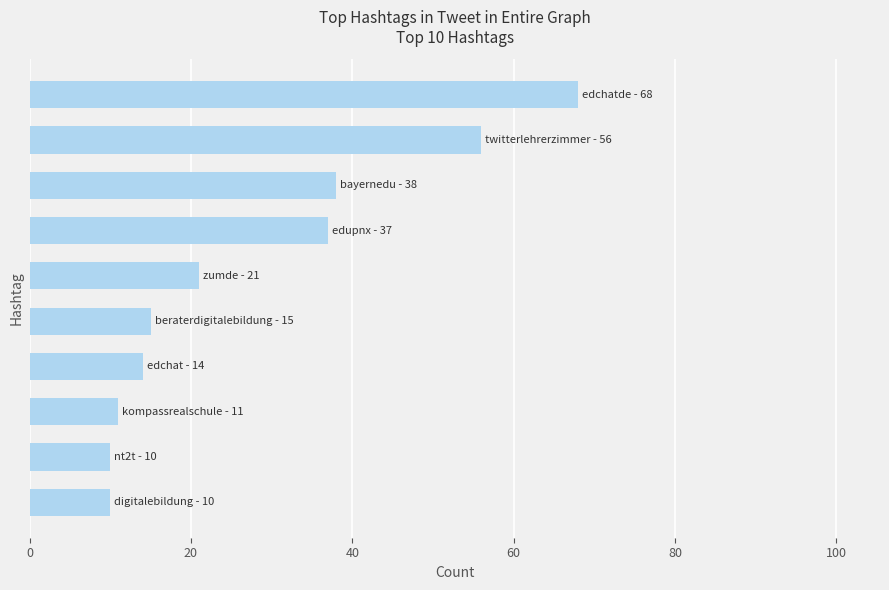

What is the difference between the maximum and minimum values?

58